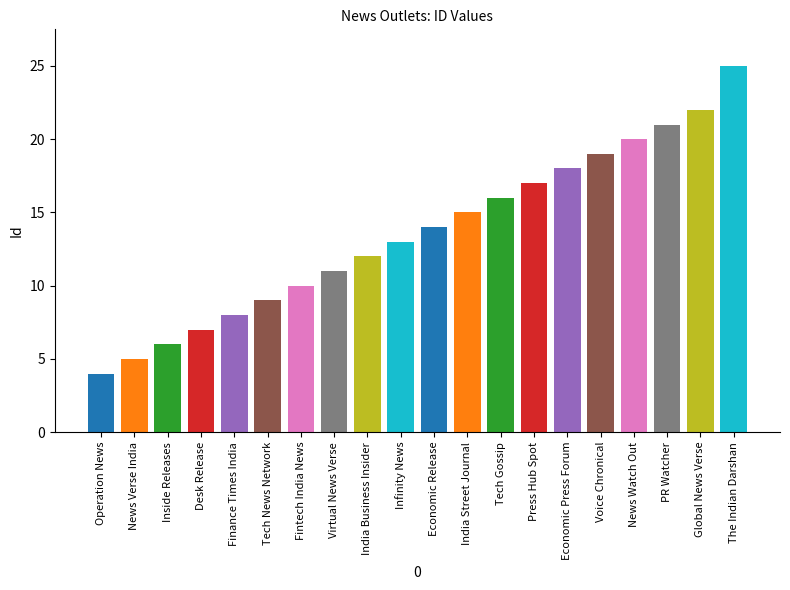

The value at Virtual News Verse is 11. True or false?

True